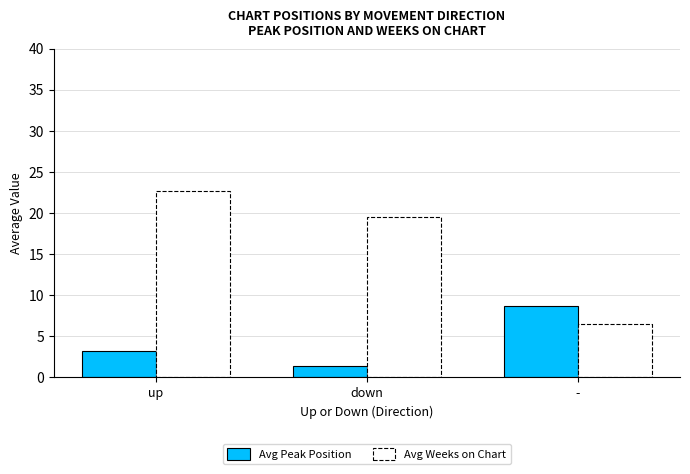

Is the value of Avg Weeks on Chart at down greater than the value of Avg Peak Position at up?

Yes